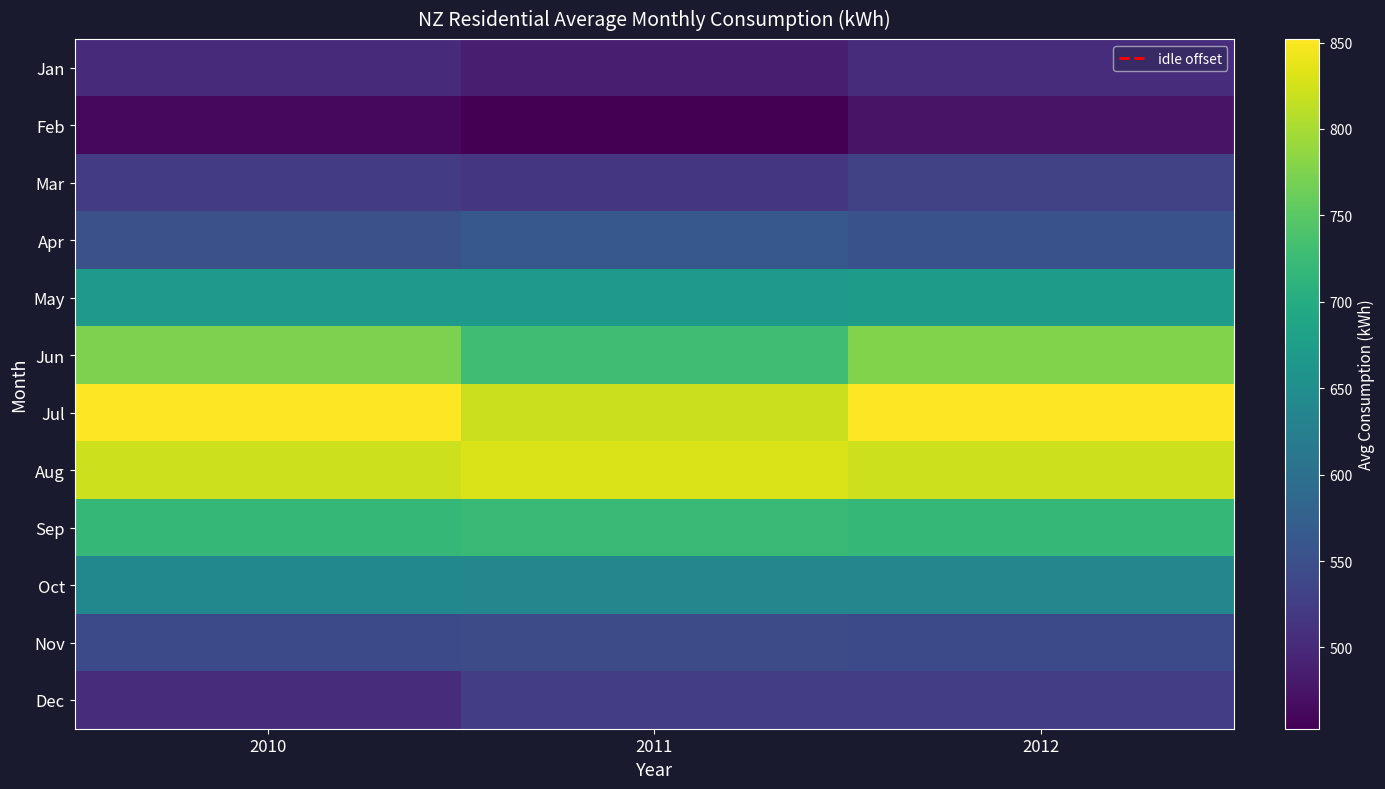

Count the number of categories in the chart.

3